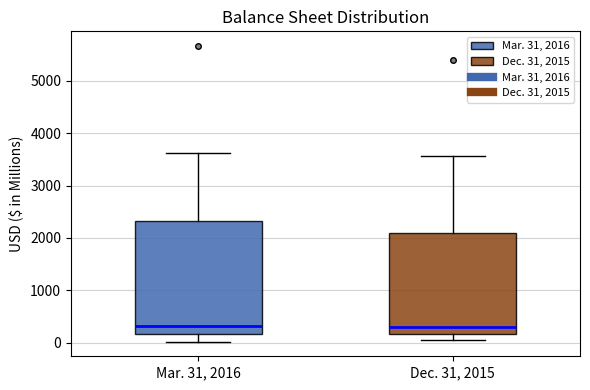

Where is the lower edge of the box for Dec. 31, 2015 on the y-axis? The values are not printed on the chart, so give them approximately, as read against the axis.

200